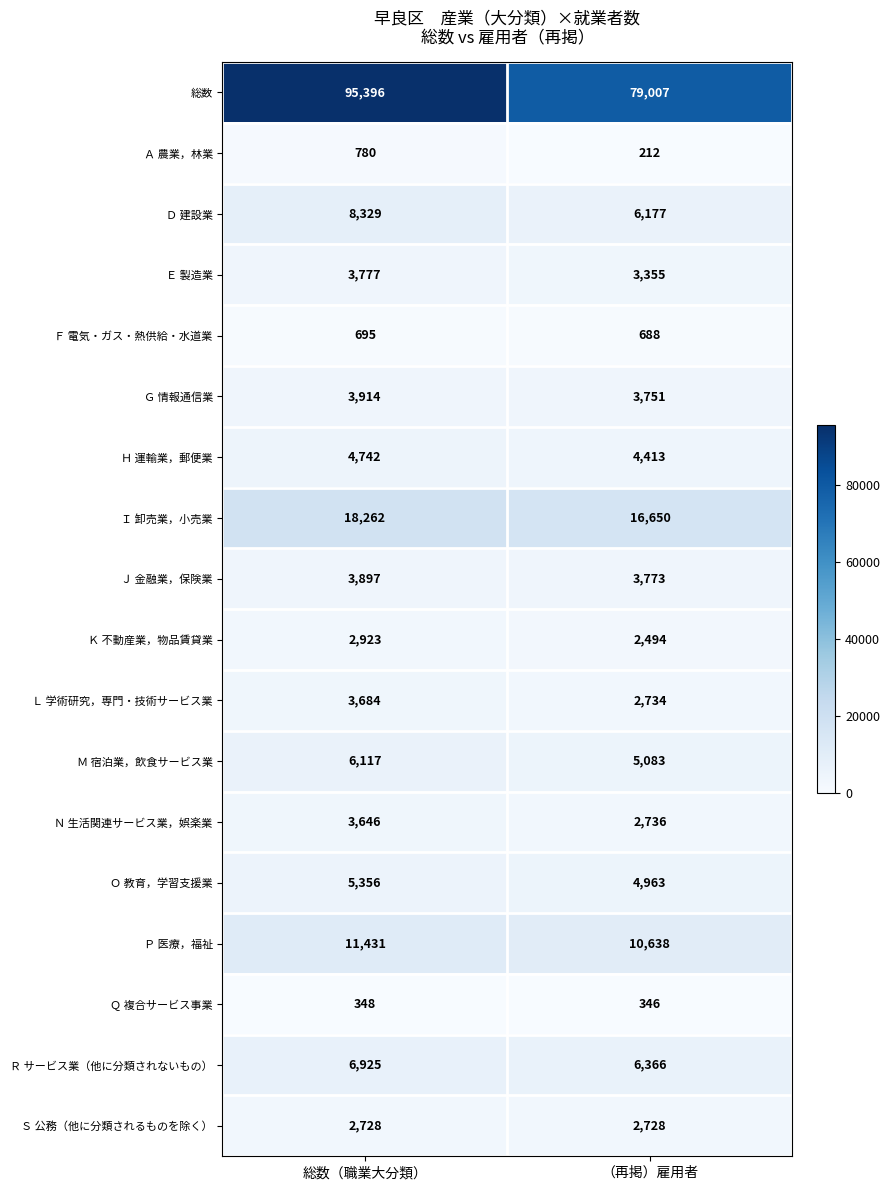

At 総数（職業大分類）, list the series in order from smallest to largest.

Ｑ 複合サービス事業, Ｆ 電気・ガス・熱供給・水道業, Ａ 農業，林業, Ｓ 公務（他に分類されるものを除く）, Ｋ 不動産業，物品賃貸業, Ｎ 生活関連サービス業，娯楽業, Ｌ 学術研究，専門・技術サービス業, Ｅ 製造業, Ｊ 金融業，保険業, Ｇ 情報通信業, Ｈ 運輸業，郵便業, Ｏ 教育，学習支援業, Ｍ 宿泊業，飲食サービス業, Ｒ サービス業（他に分類されないもの）, Ｄ 建設業, Ｐ 医療，福祉, Ｉ 卸売業，小売業, 総数